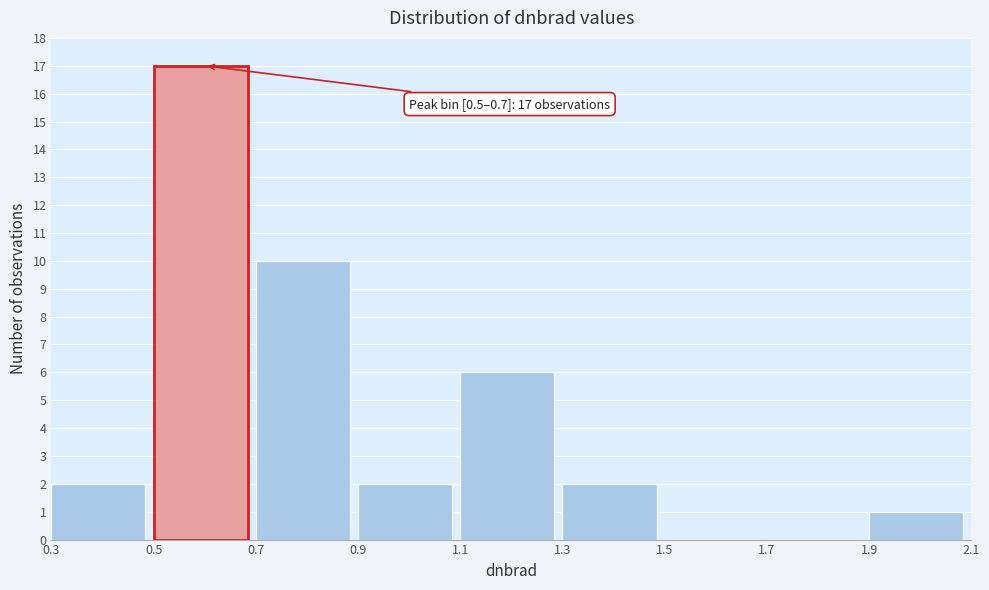

Over which range of the x-axis is the bar tallest?

0.5 to 0.7